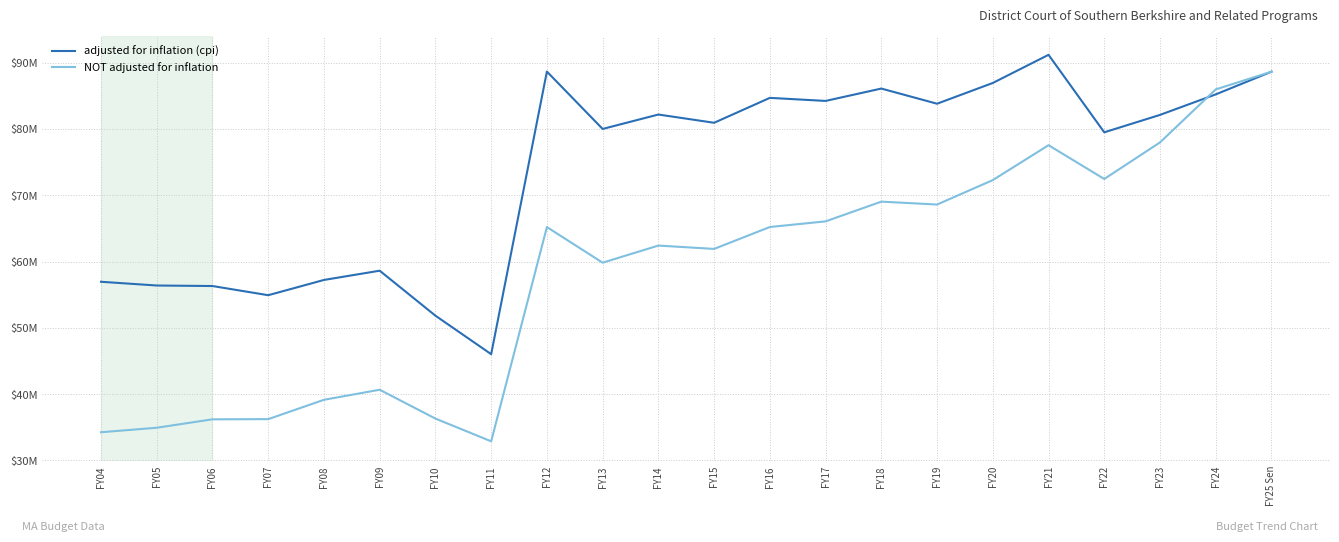

At which label is adjusted for inflation (cpi) closest to 68598063?

FY09